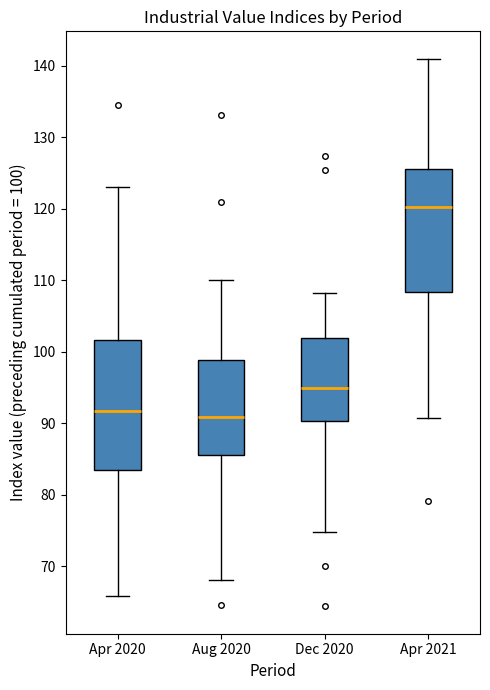

Where does the upper whisker of the box for Aug 2020 end on the y-axis? The values are not printed on the chart, so give them approximately, as read against the axis.

110